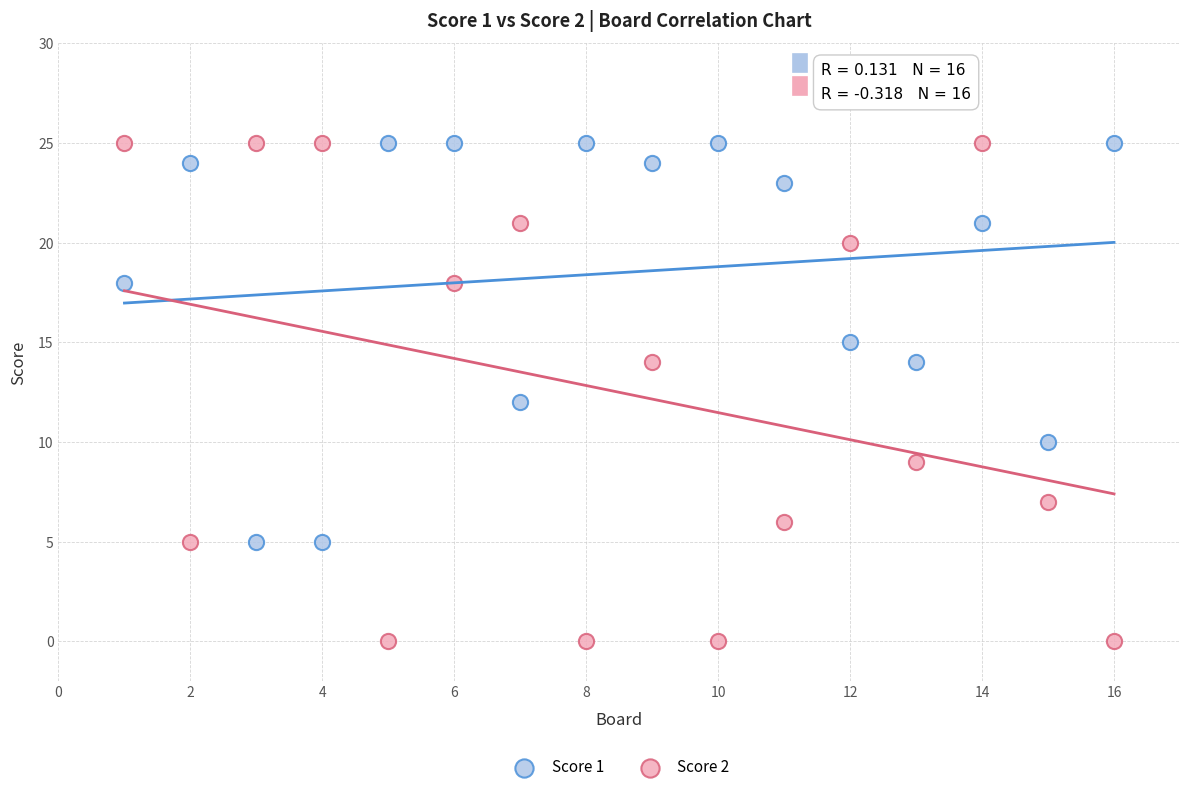

Which series reaches the minimum Y coordinate?

Score 2